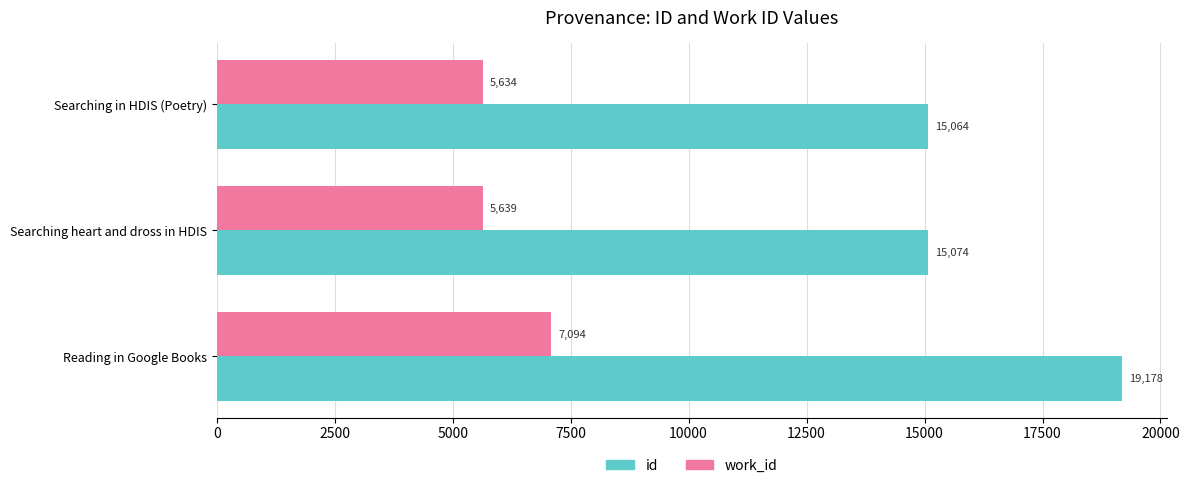

Where is work_id nearest to the value 6364?

Searching heart and dross in HDIS